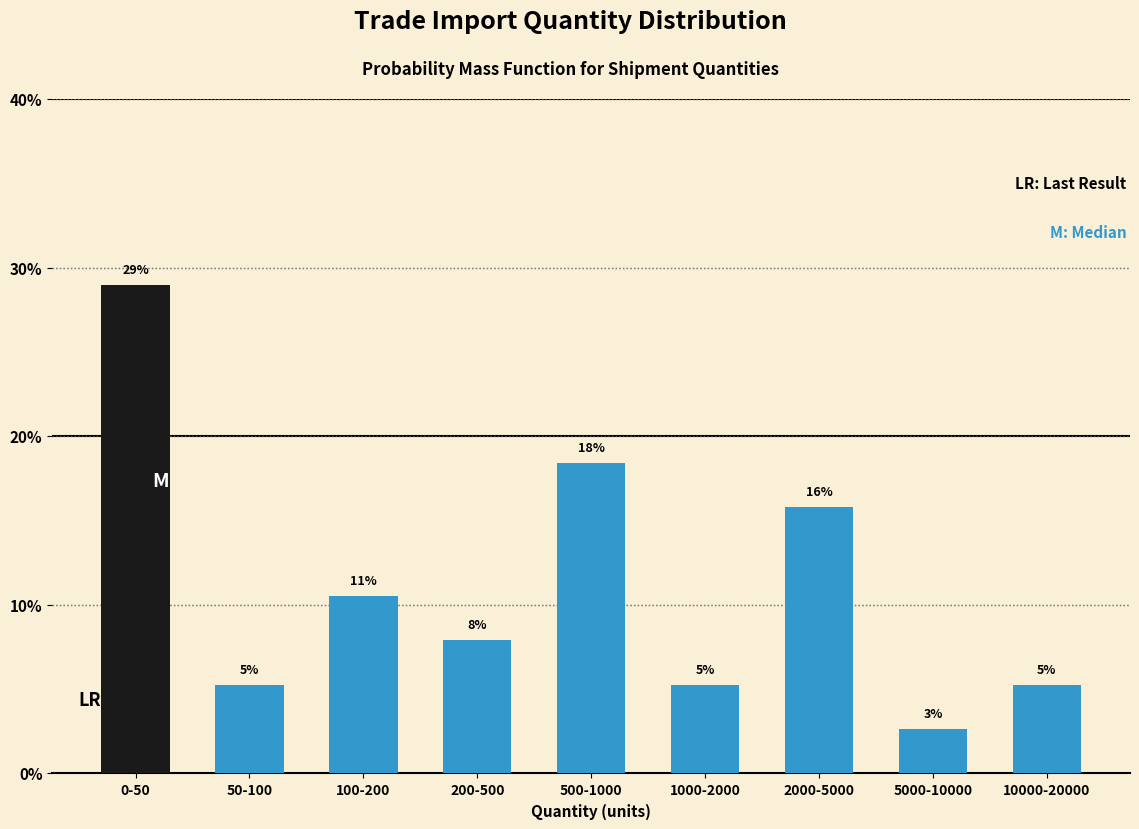

How many bars are there in total?

9